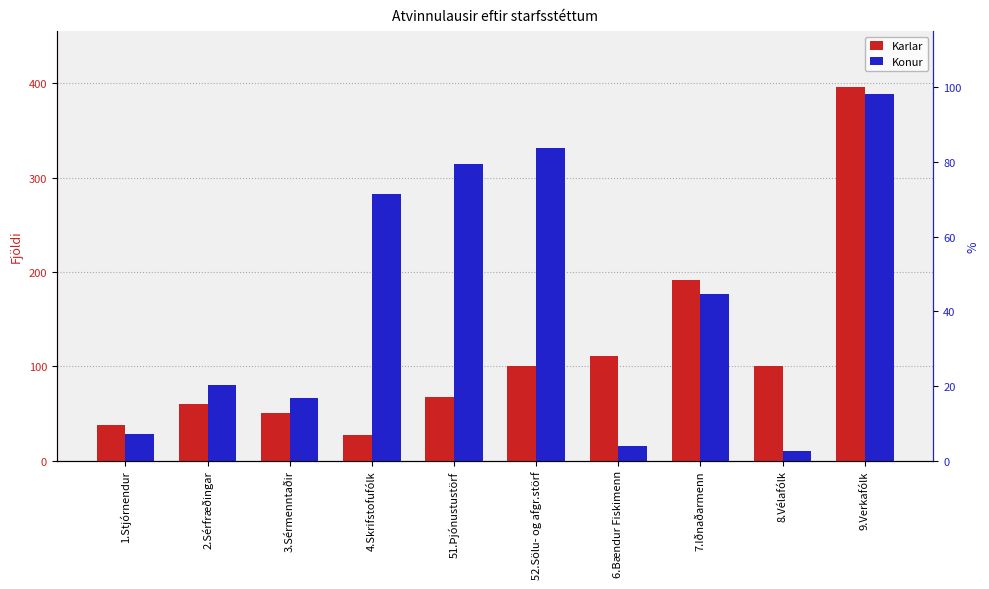

Which label corresponds to the largest value in the chart?

9.Verkafólk